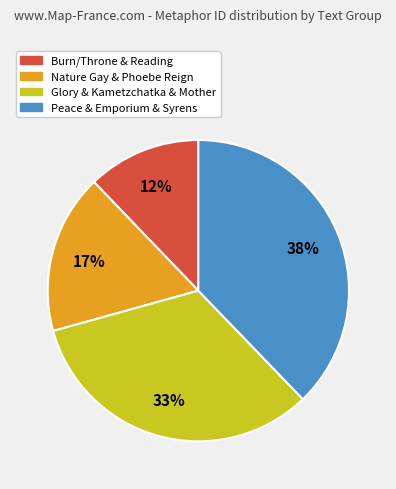

Which category has the smallest portion of the pie?

Burn/Throne & Reading